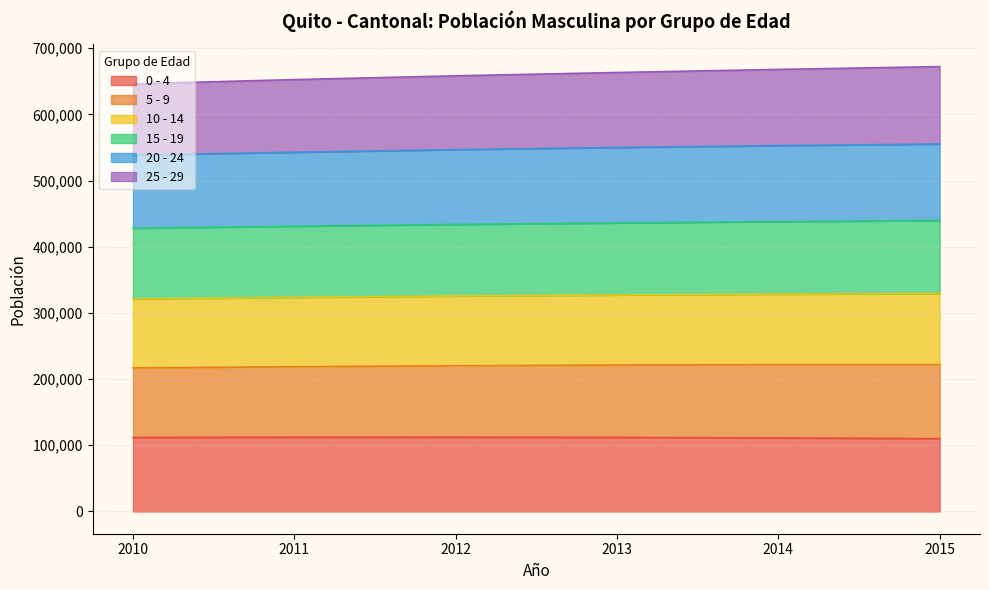

What is the total value across all series at 2015?

672192